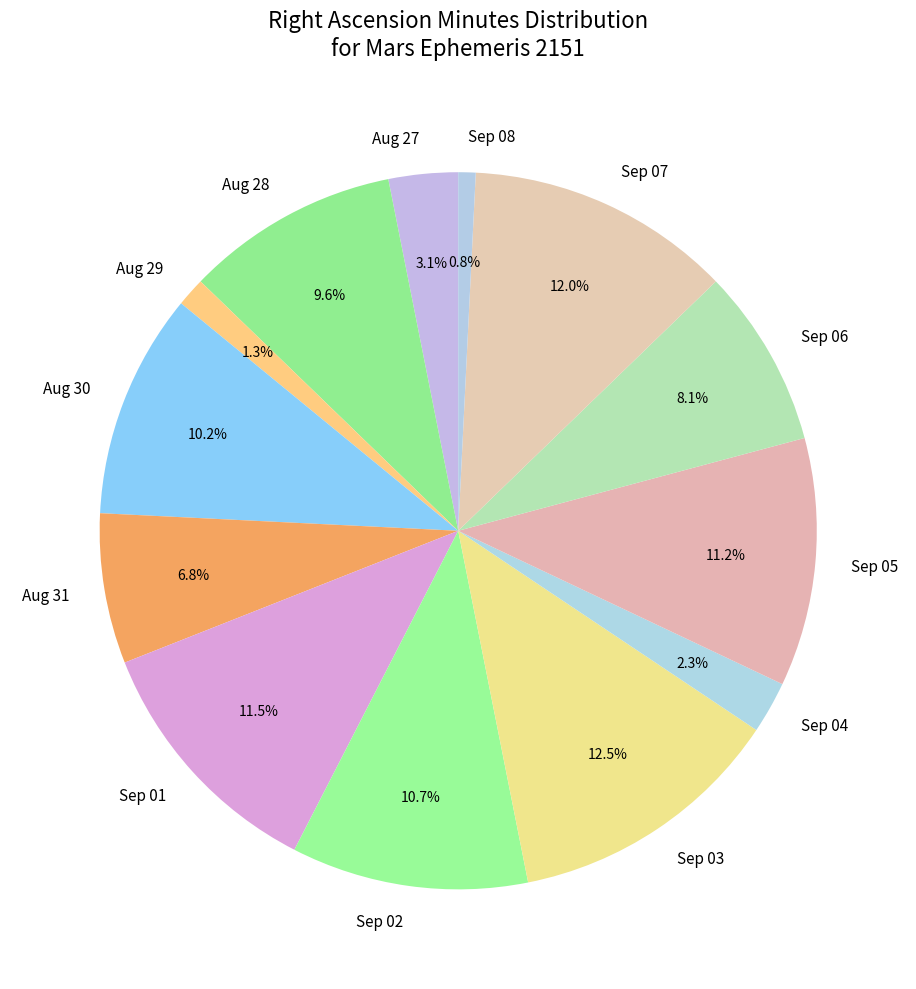

To the nearest percent, what percentage of the pie is Aug 30?

10%